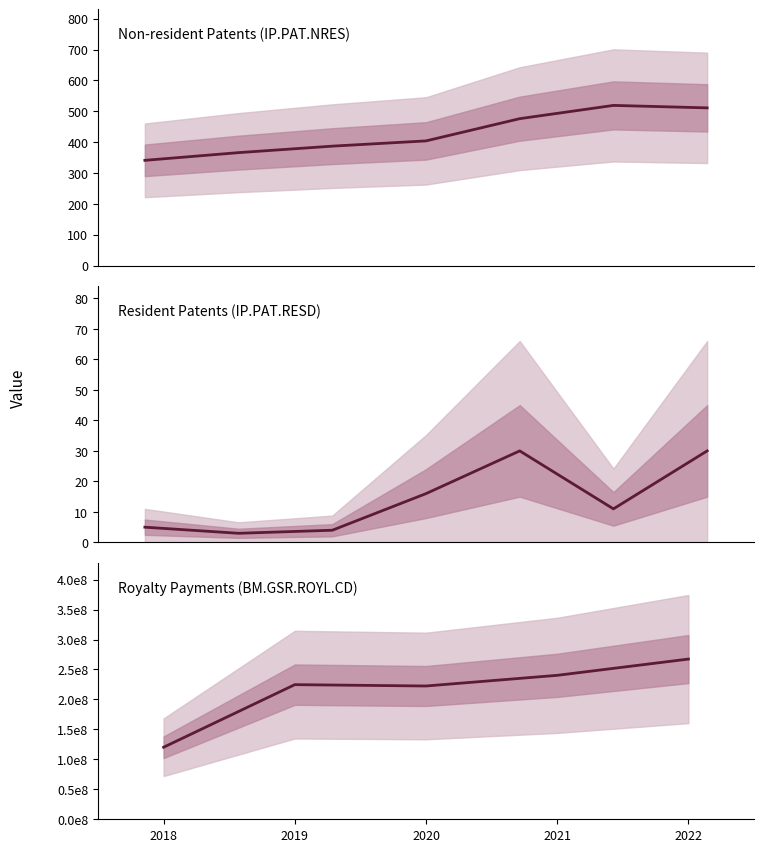

Is this an area chart (filled region under the line)?

No